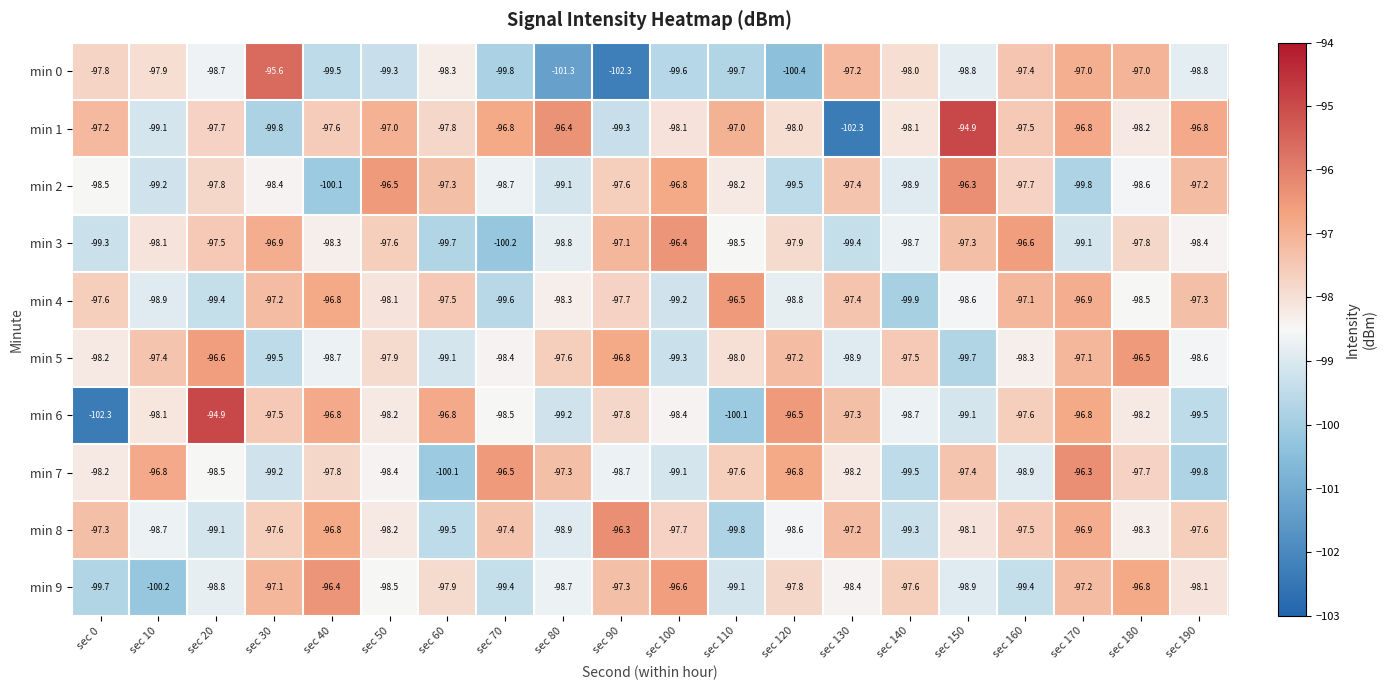

Which series changed the most between sec 60 and sec 110?

min 6